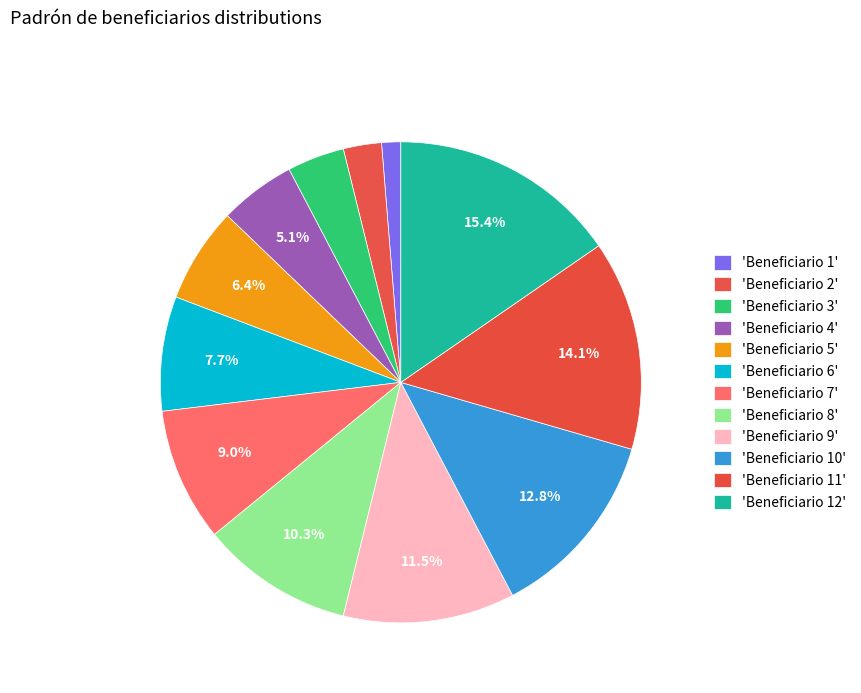

Which category has the smallest portion of the pie?

Beneficiario 1